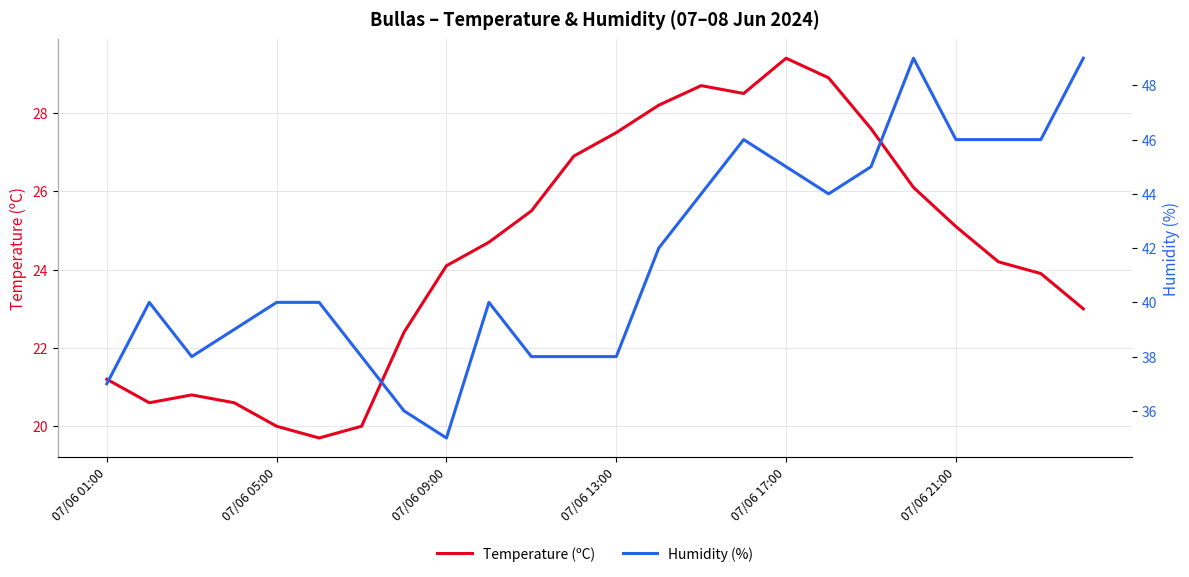

What is the lowest value of the Humidity (%) series?

35.0